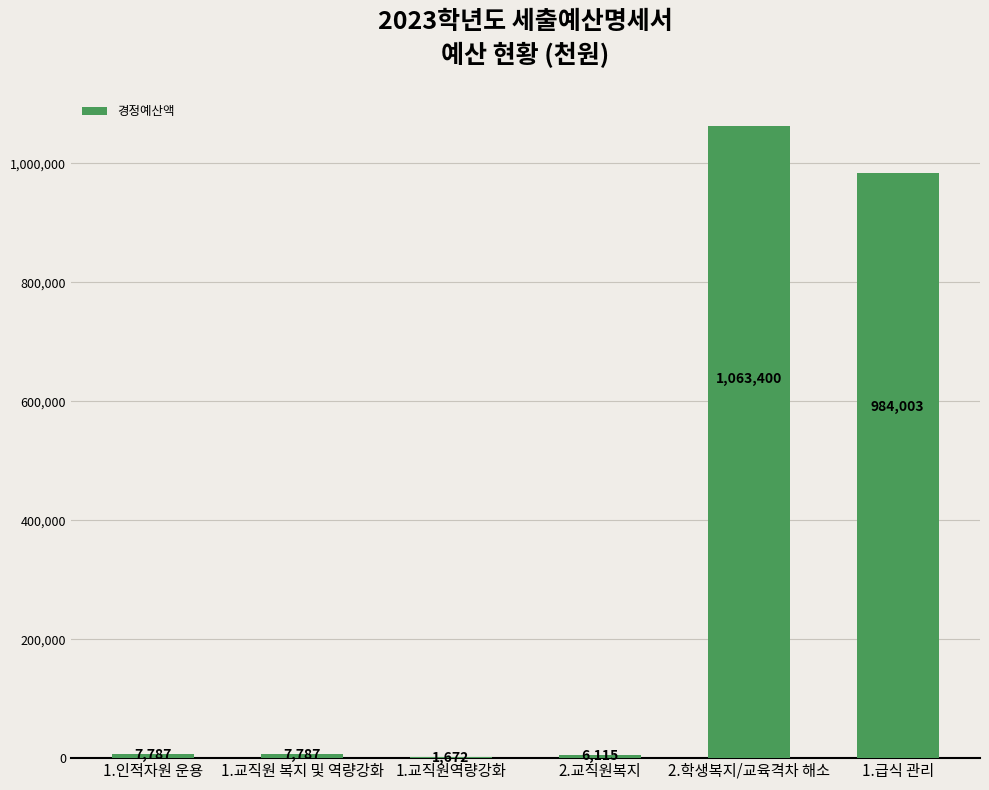

What is the sum of the values at 2.교직원복지 and 1.인적자원 운용?

13902